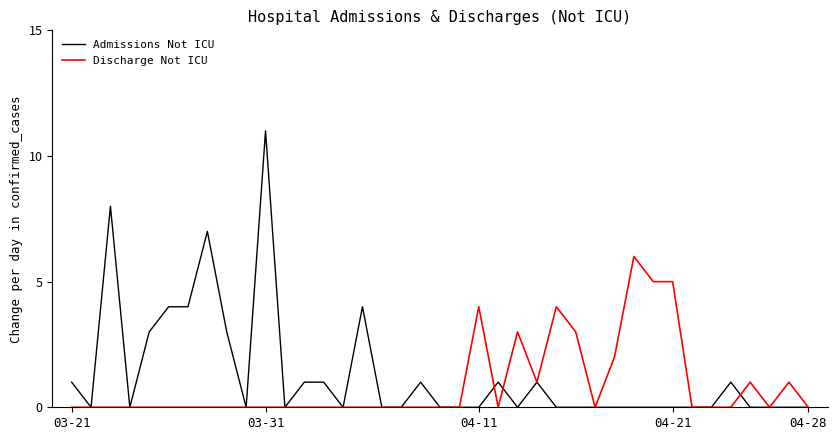

Which series has the widest spread of values?

Admissions Not ICU